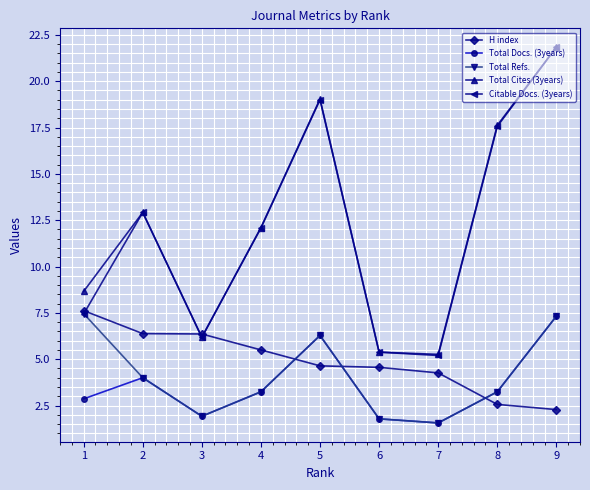

At which category is the sum across all series the highest?

9